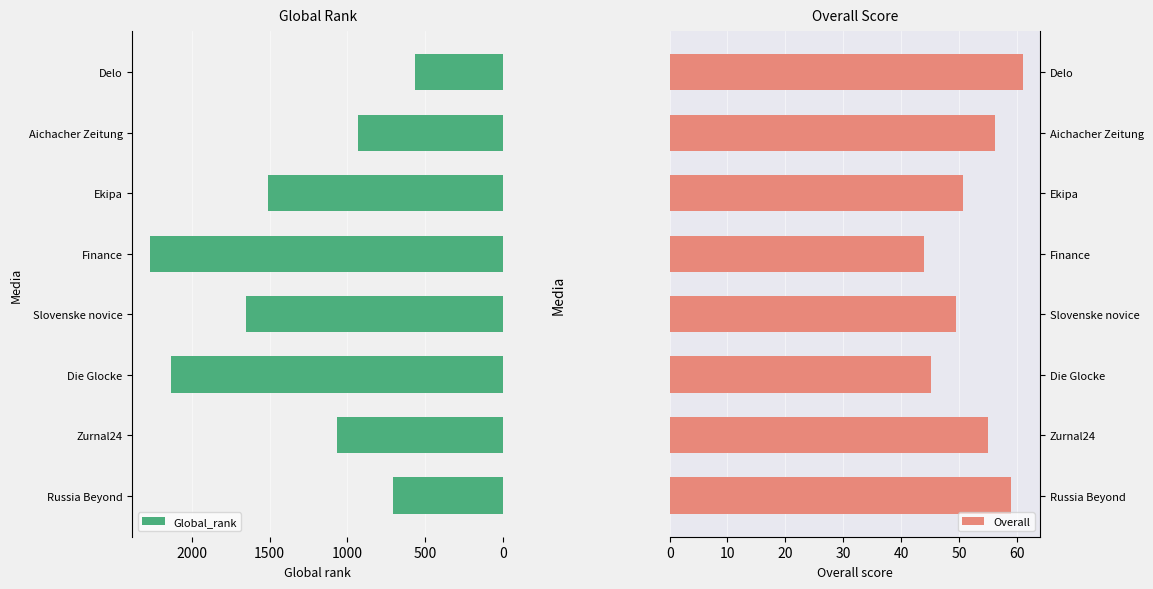

What is the maximum value shown in the chart?

2268.0